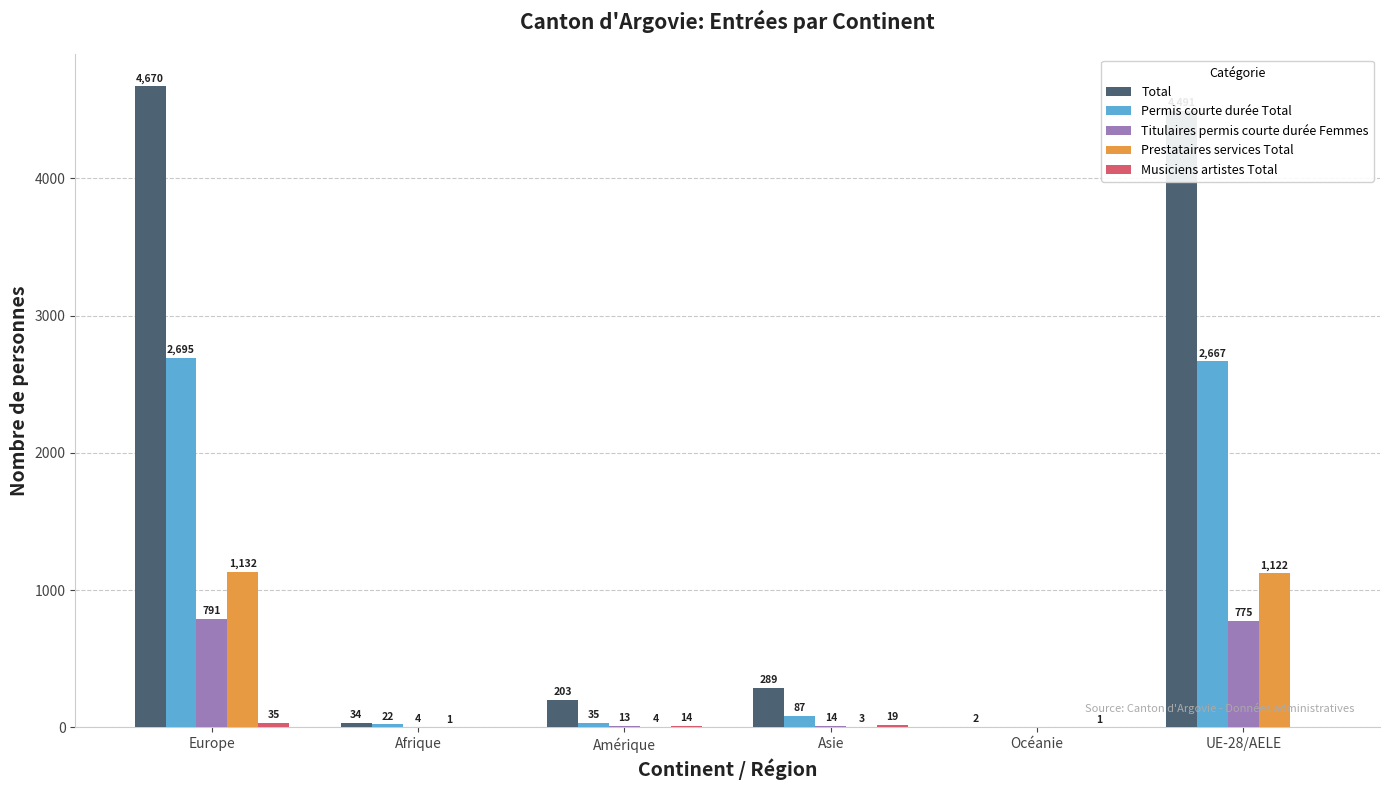

What is the total value across all series at UE-28/AELE?

9055